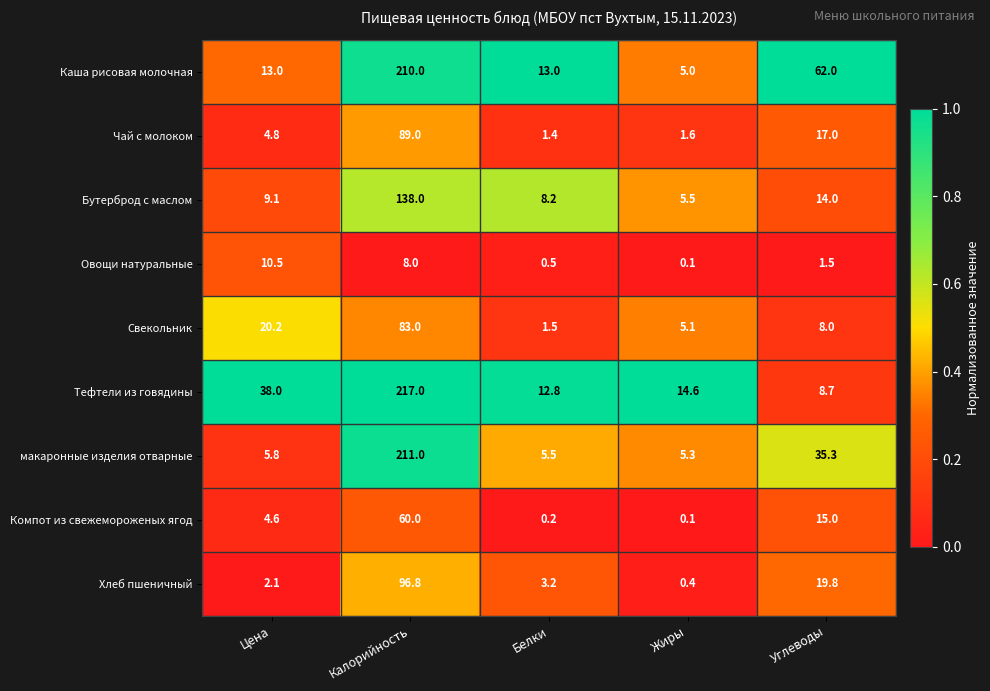

Rank the categories by Овощи натуральные value from highest to lowest.

Цена, Калорийность, Углеводы, Белки, Жиры